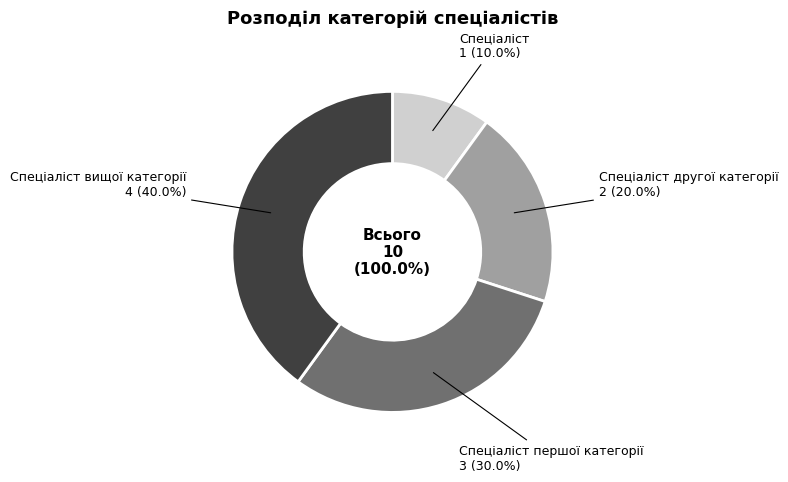

Rank the categories by value from highest to lowest.

Спеціаліст вищої категорії, Спеціаліст першої категорії, Спеціаліст другої категорії, Спеціаліст